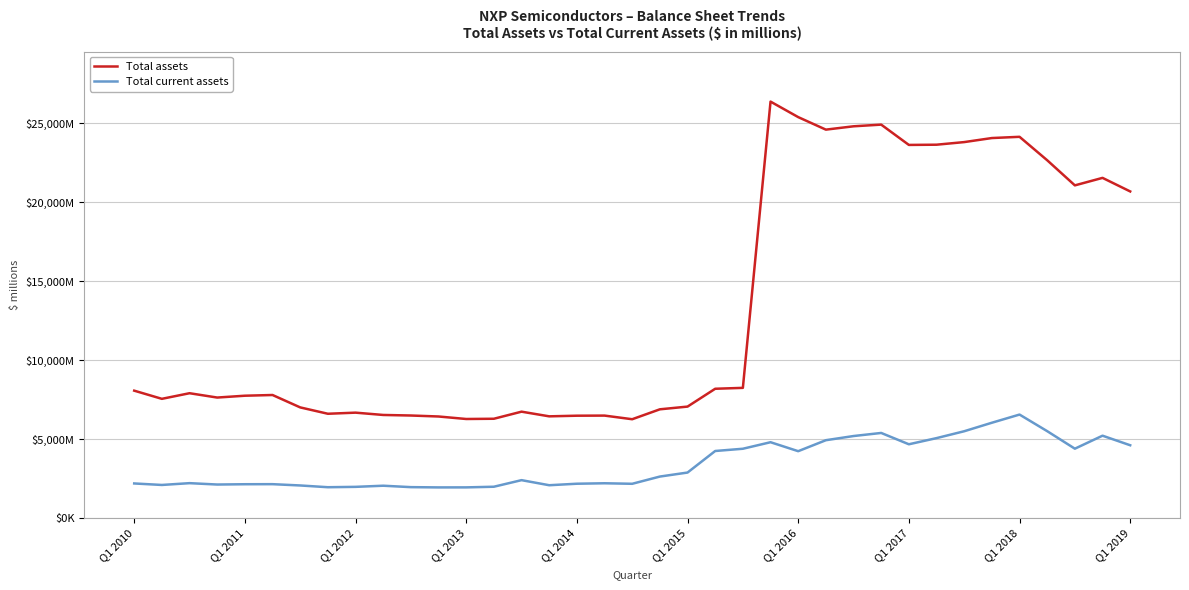

True or false: Total current assets and Total assets intersect in this chart.

False